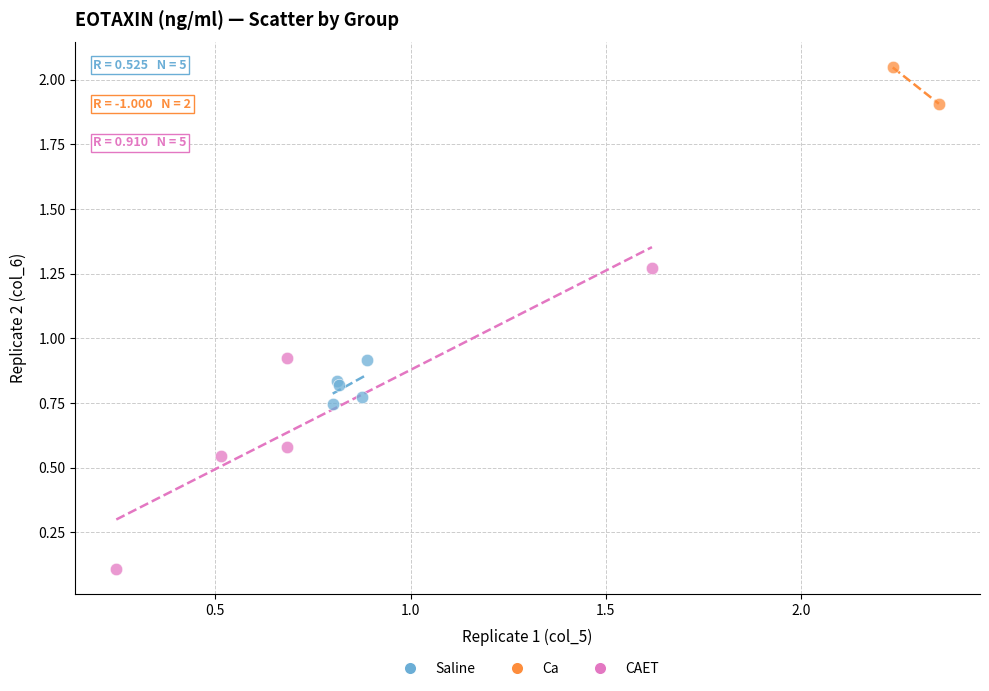

Which series reaches the maximum Y coordinate?

Ca